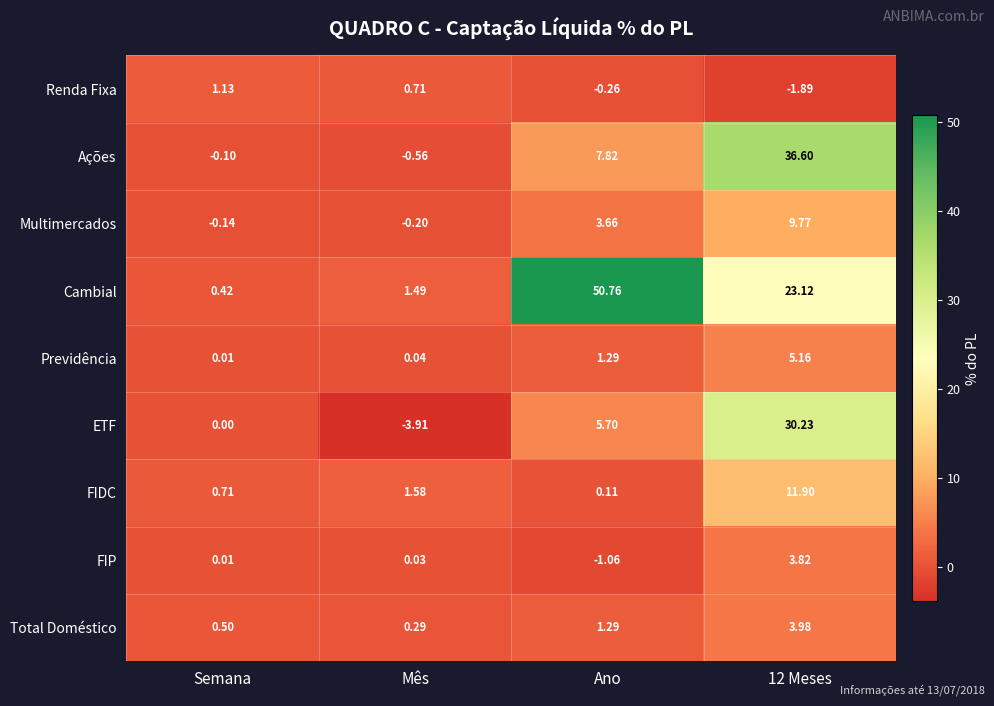

How many distinct data groups are displayed?

9